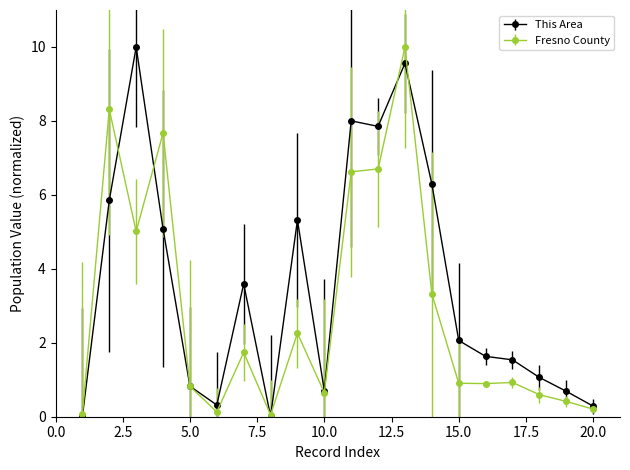

Which series has the largest total across all categories?

This Area